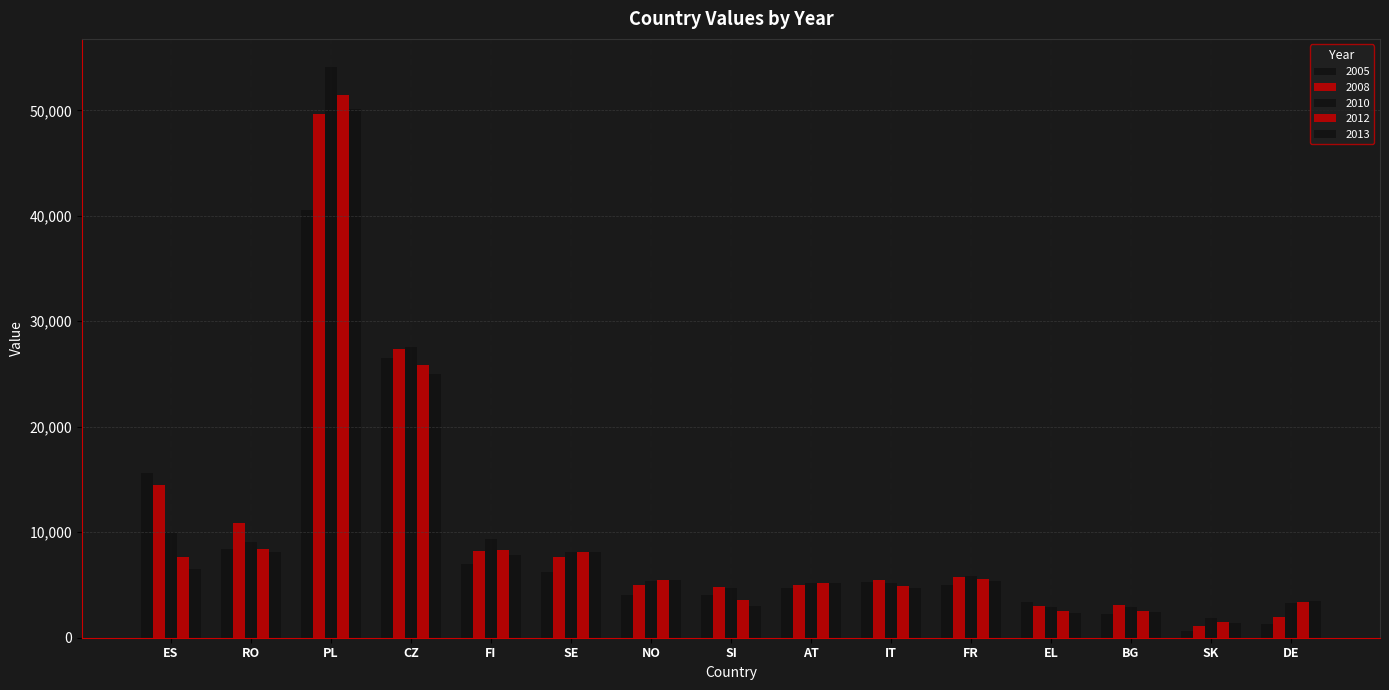

What position from the right is IT?

6